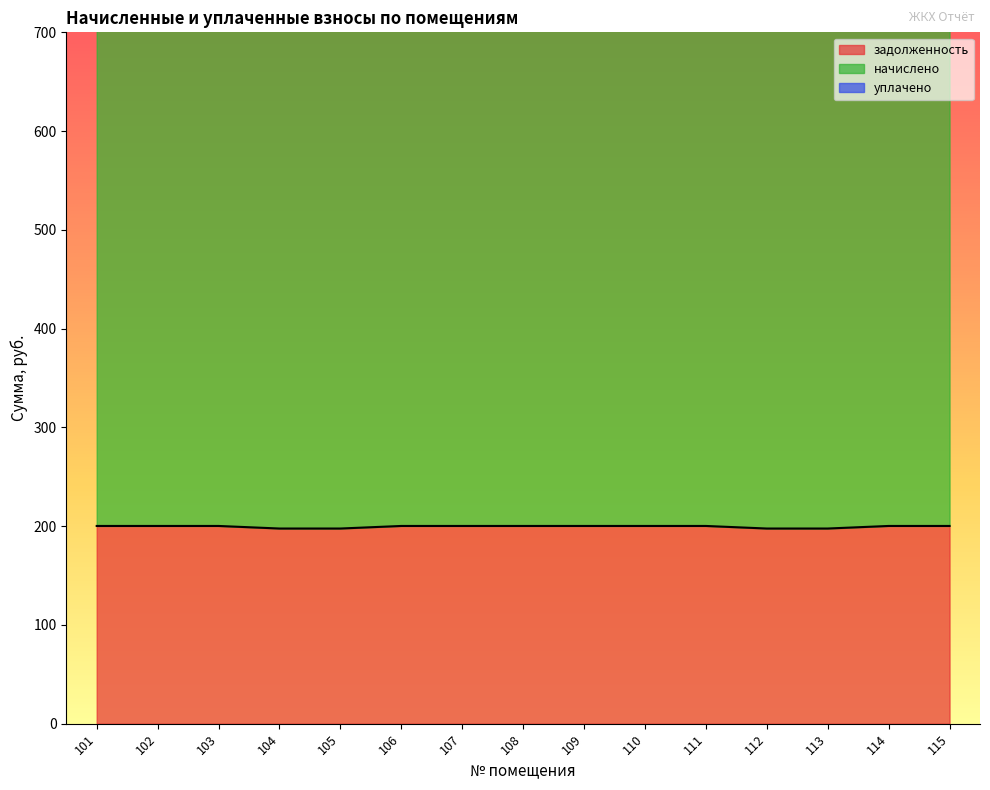

Is it true that задолженность equals 200.2 at 115?

True